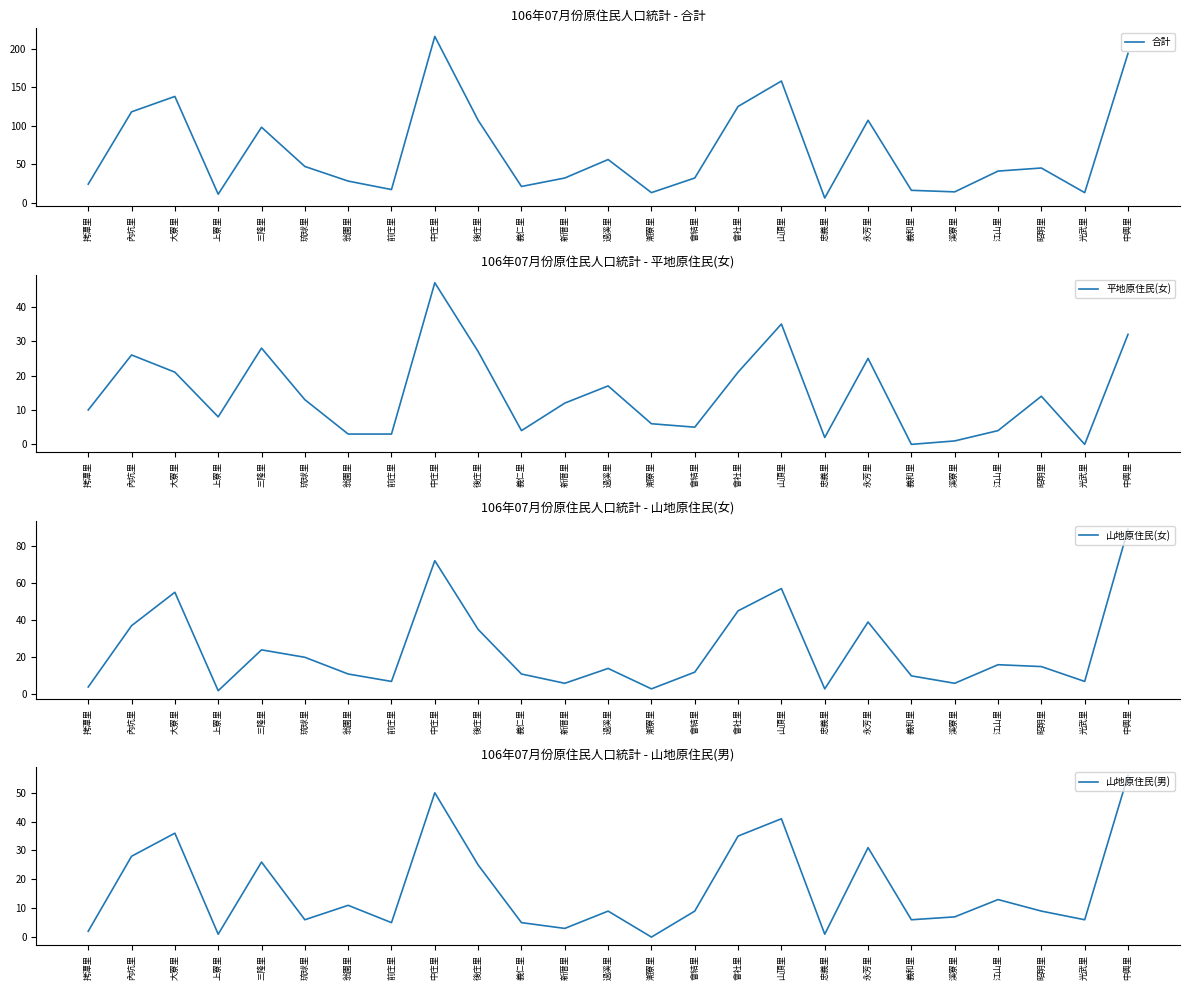

At which category is the sum across all series the highest?

中庄里